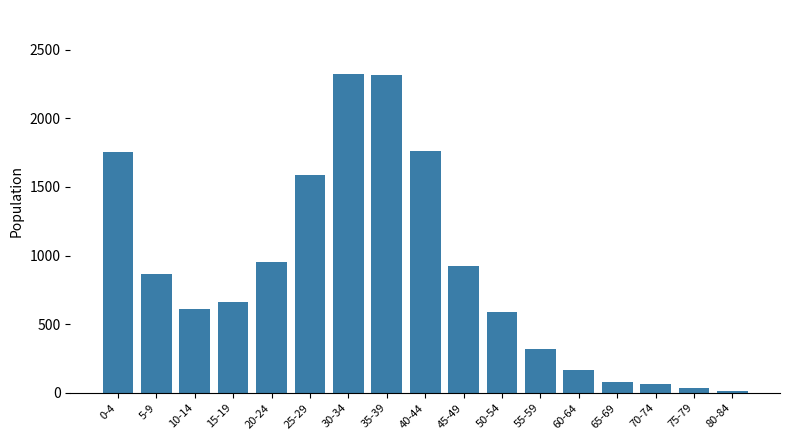

What is the label of the 4th bar from the right?

65-69